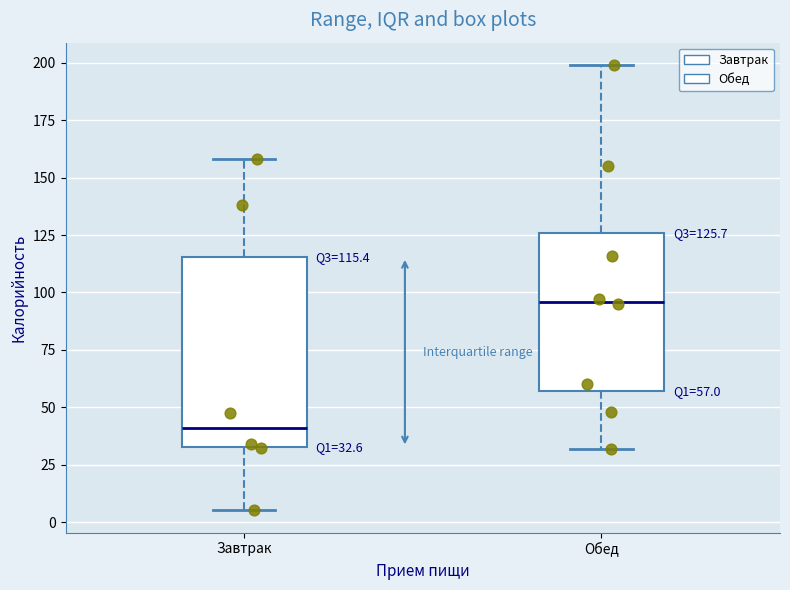

Comparing the boxes themselves (not the whiskers), which one is the tallest?

Завтрак